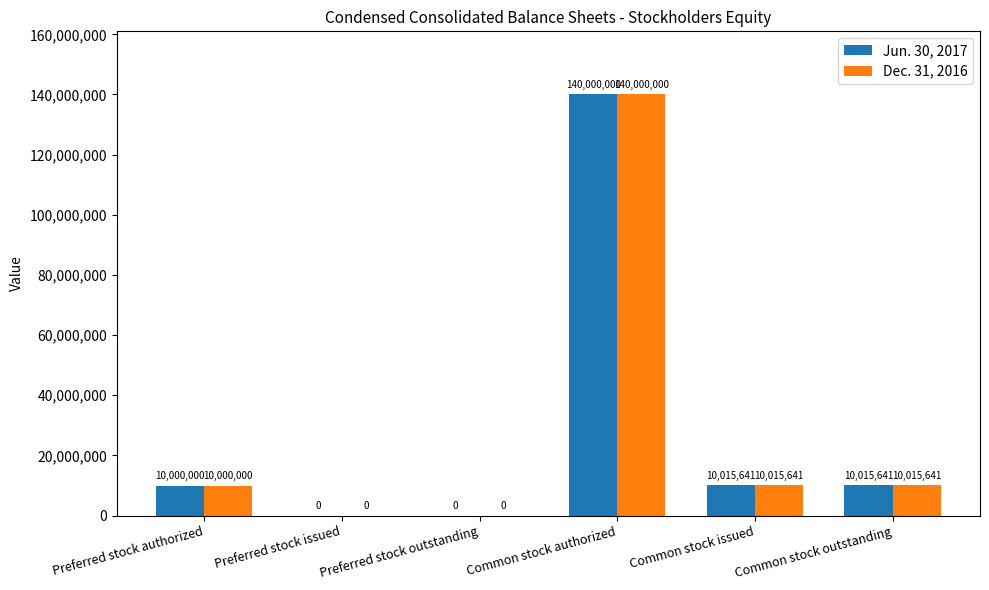

Count the number of categories in the chart.

6